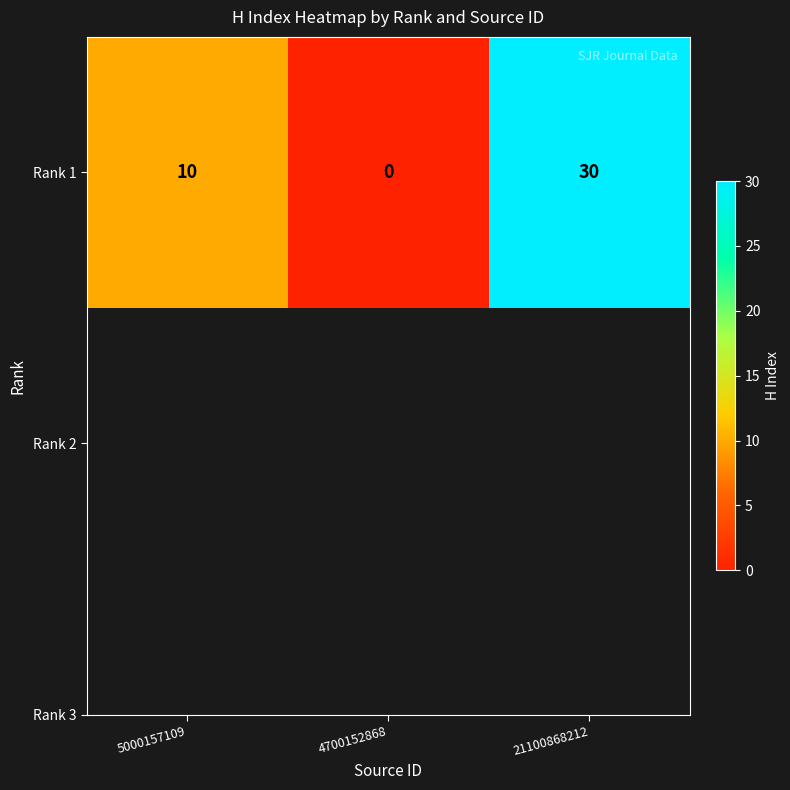

List the labels in order of value, largest first.

21100868212, 5000157109, 4700152868